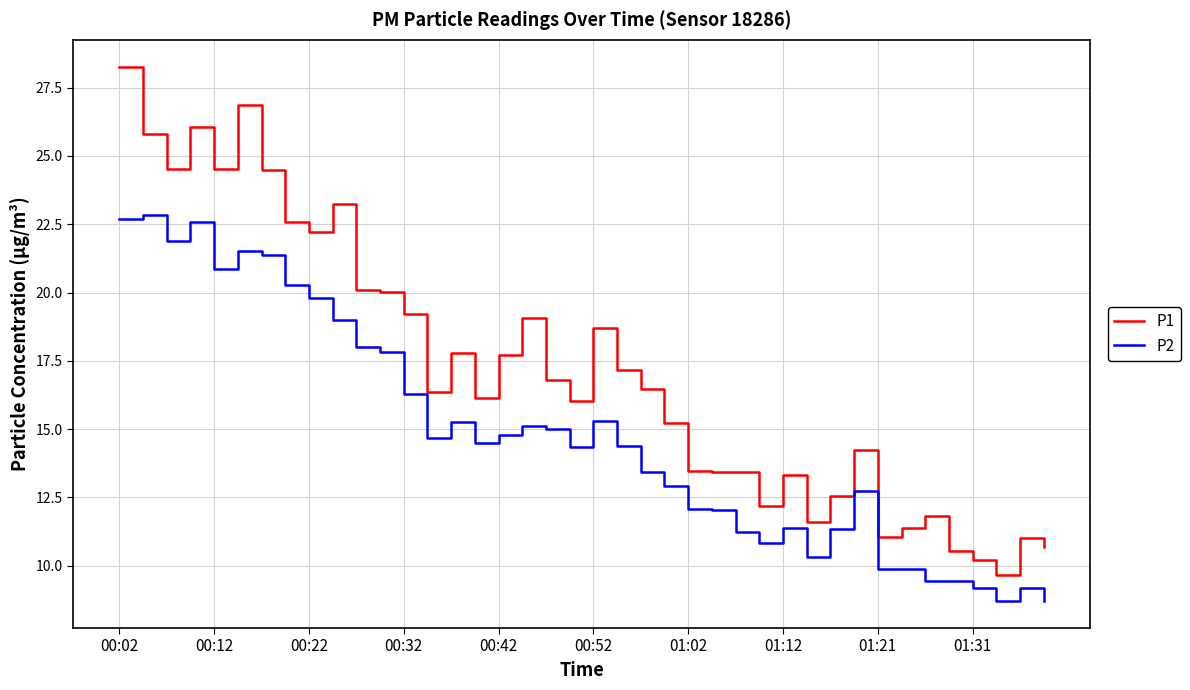

True or false: P1 and P2 cross at least once.

False